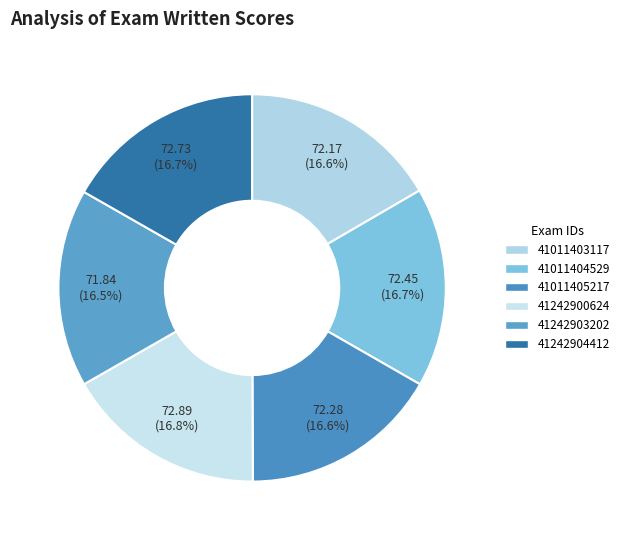

Does any single category account for the majority?

No